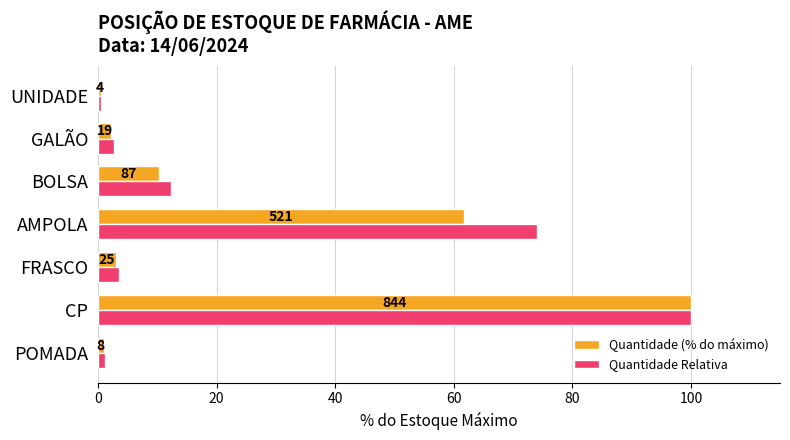

Rank the series by their average value, from highest to lowest.

Quantidade Relativa, Quantidade (% do máximo)